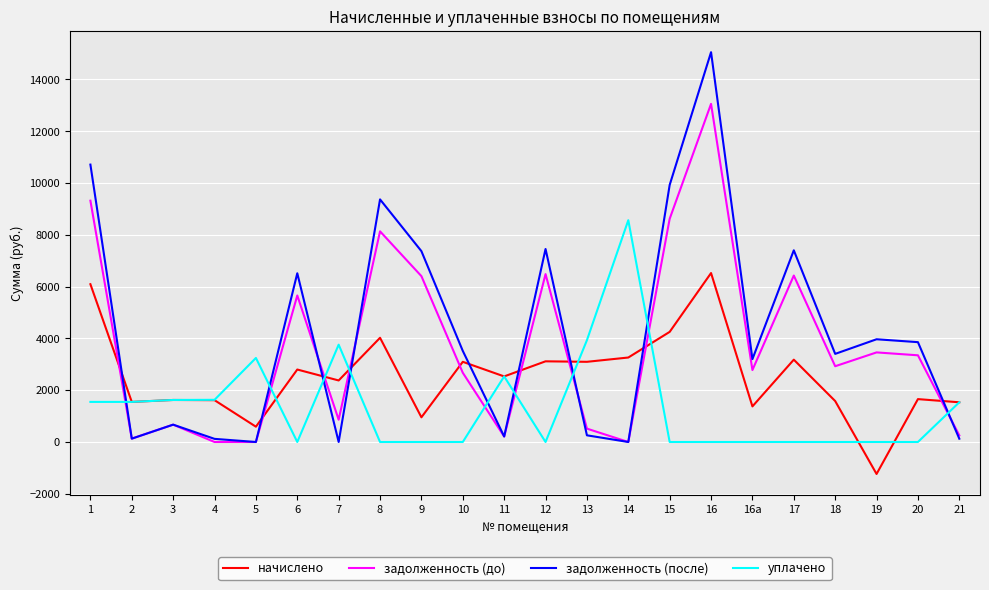

Between which two adjacent categories do уплачено and задолженность (после) first intersect?

1 and 2